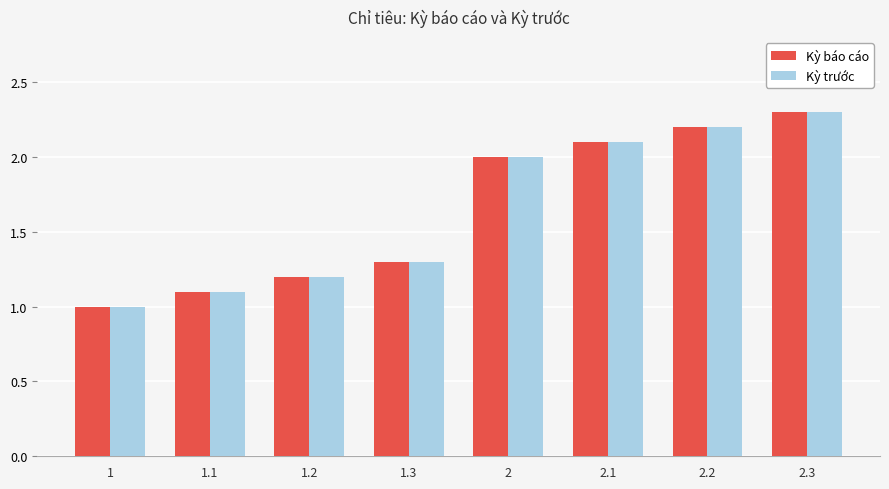

The Kỳ báo cáo series shows 0.9 at 2. True or false?

False